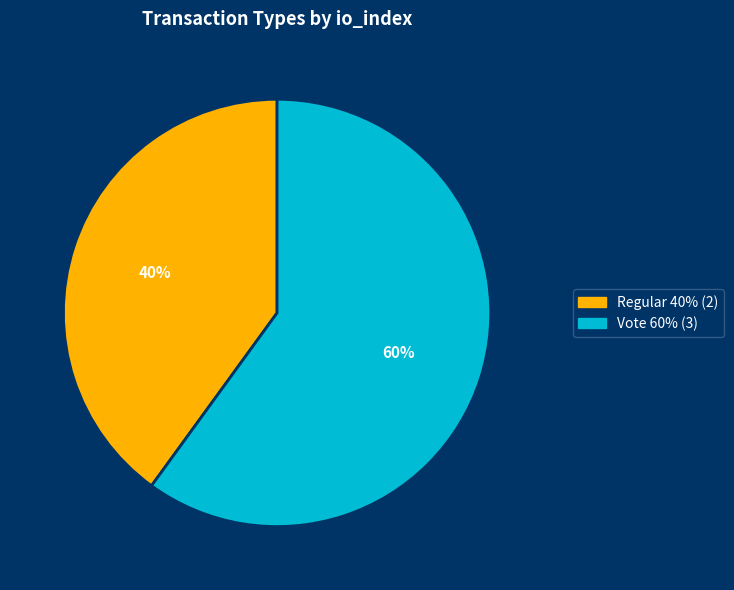

The Regular slice represents 26% of the pie. True or false?

False